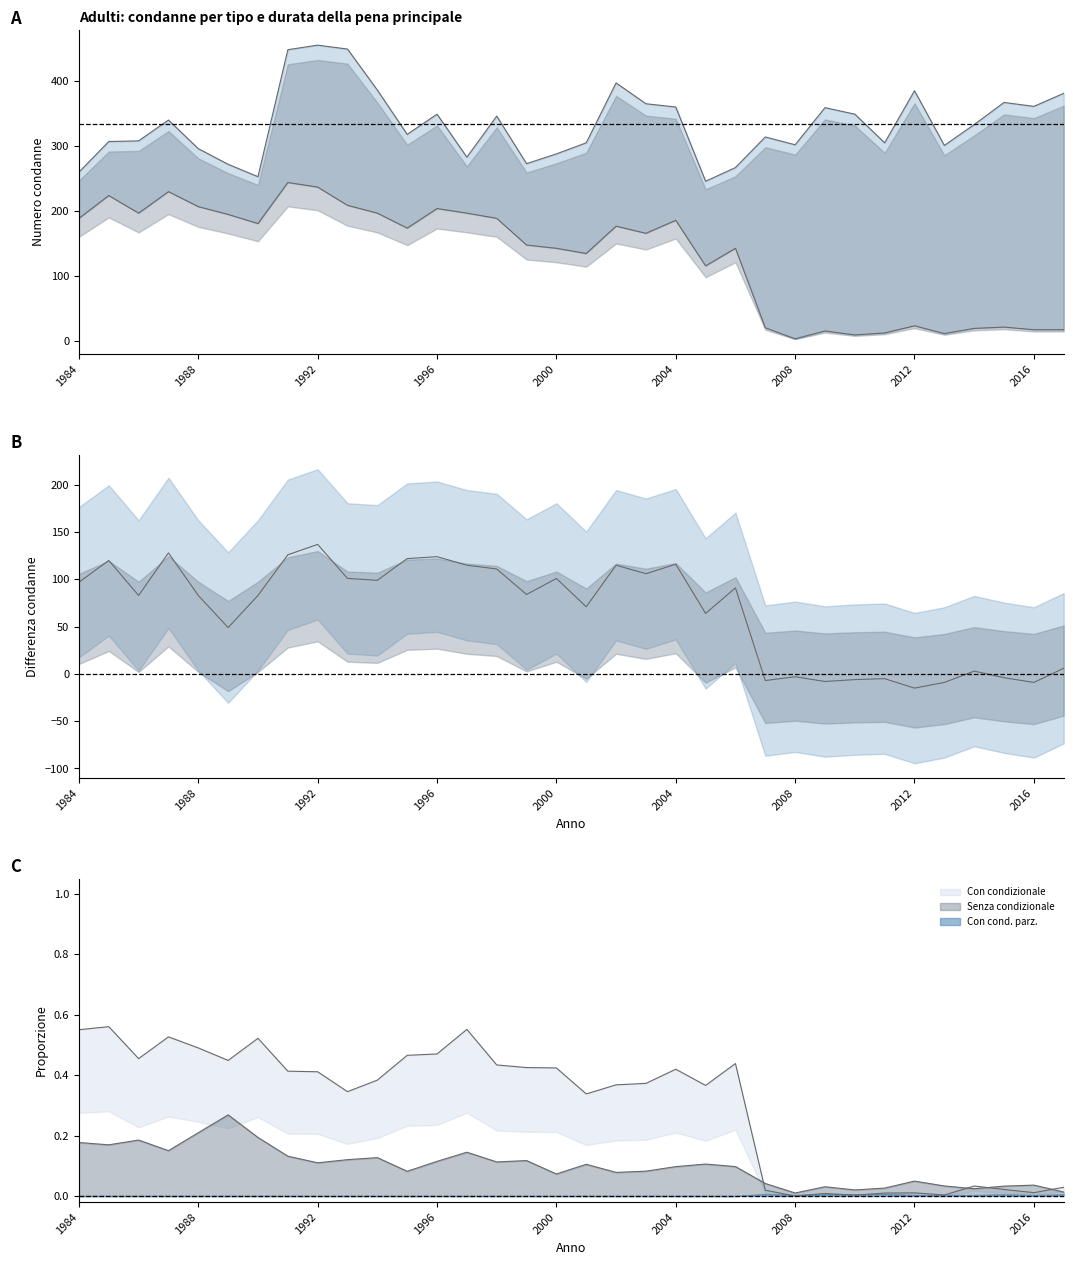

True or false: Totale and Con condizionale cross at least once.

False